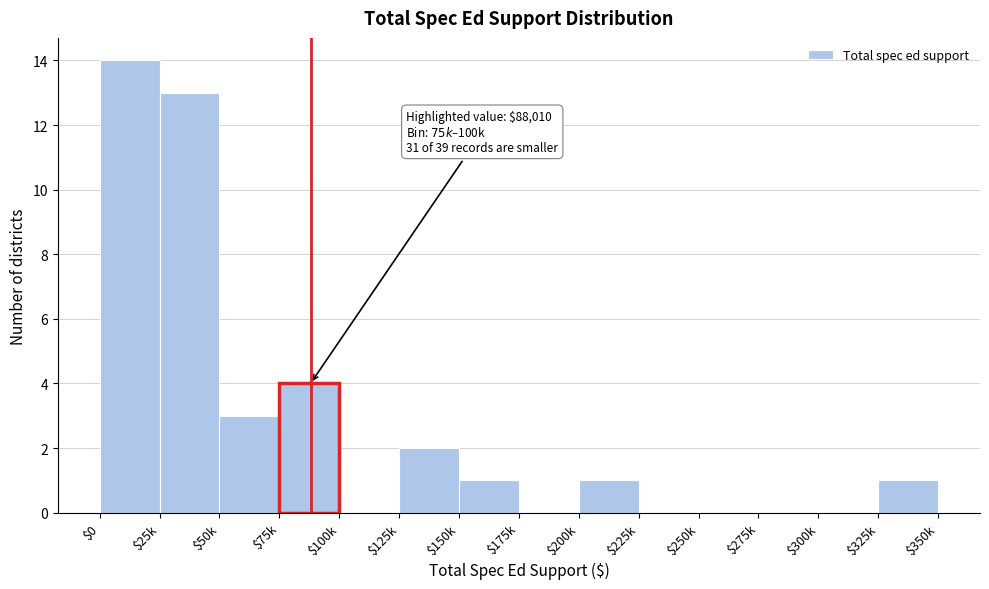

Which category has the highest value across all series?

$0